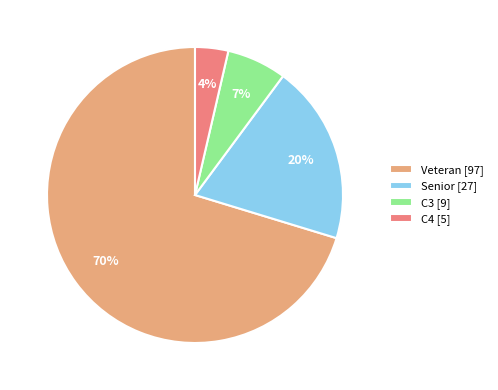

To the nearest percent, what percentage of the pie is C3 [9]?

7%